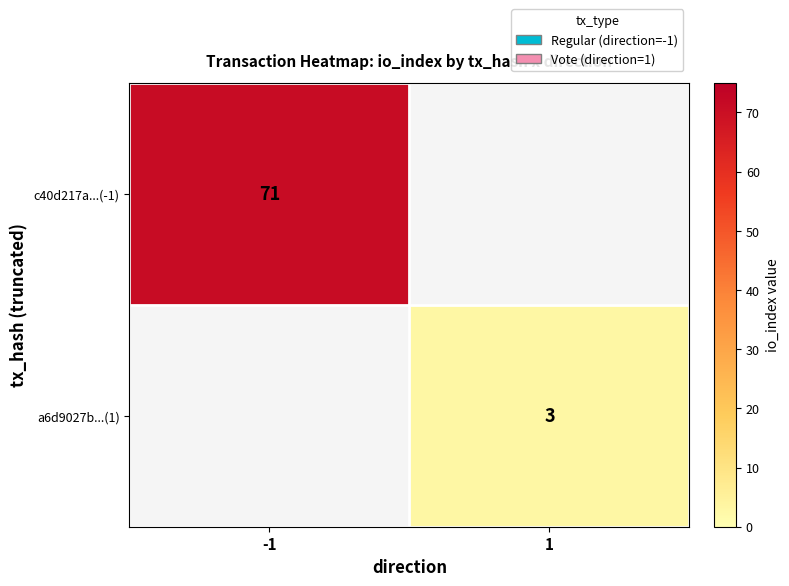

Is the value of c40d217a...(-1) at -1 greater than the value of a6d9027b...(1) at 1?

Yes